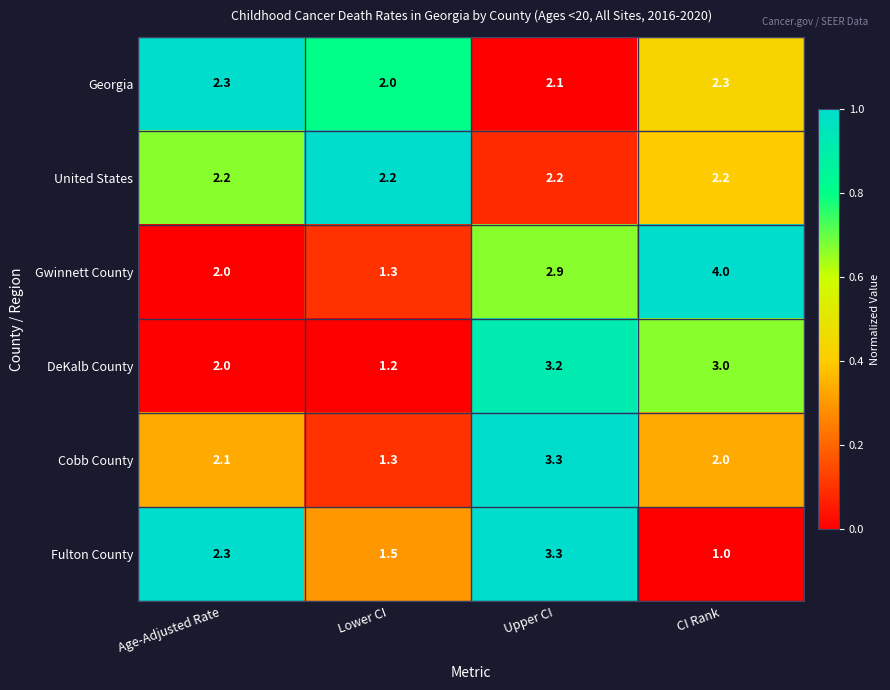

At which category does the chart reach its peak across all series?

CI Rank